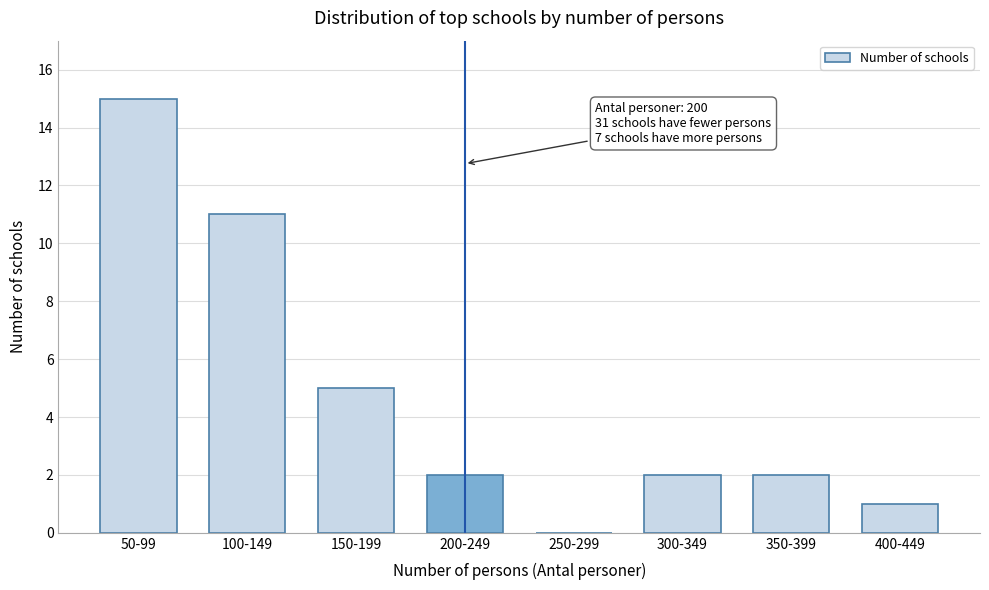

Reading left to right, transcribe all the data shown in this chart.

50-99=15	100-149=11	150-199=5	200-249=2	250-299=0	300-349=2	350-399=2	400-449=1